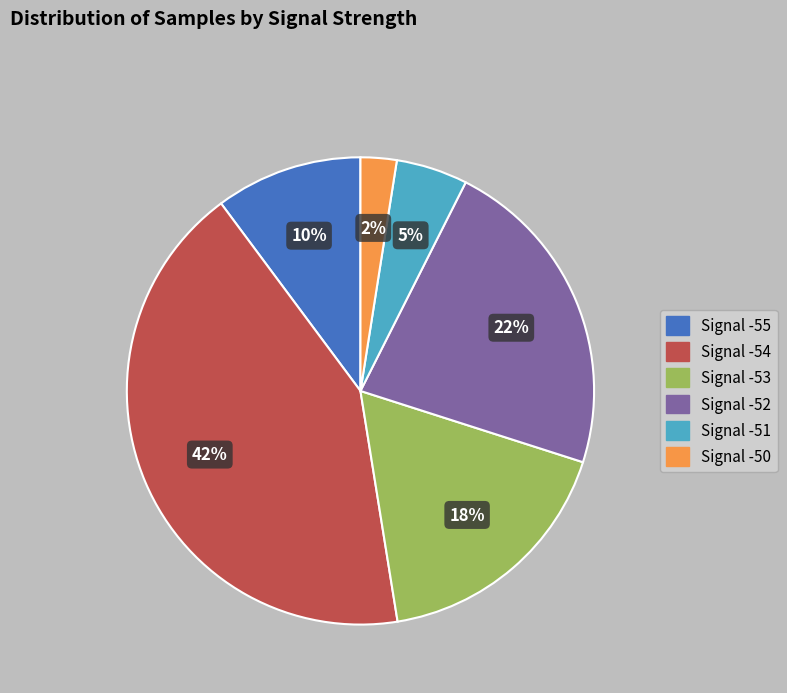

Is there any slice that represents more than half of the pie?

No